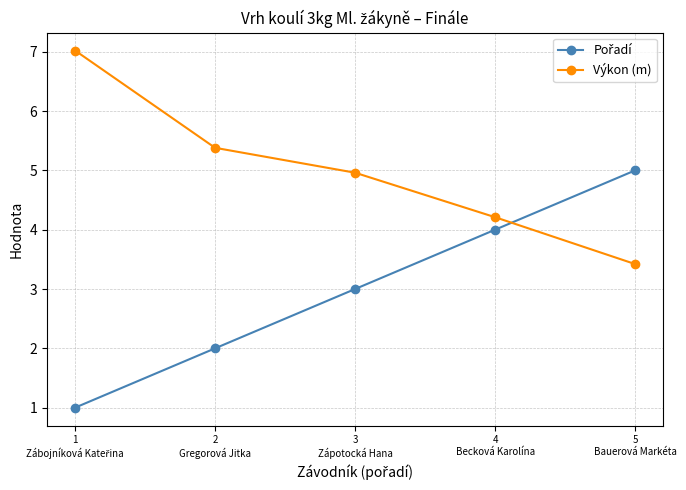

Where is Výkon (m) nearest to the value 5?

3
Zápotocká Hana